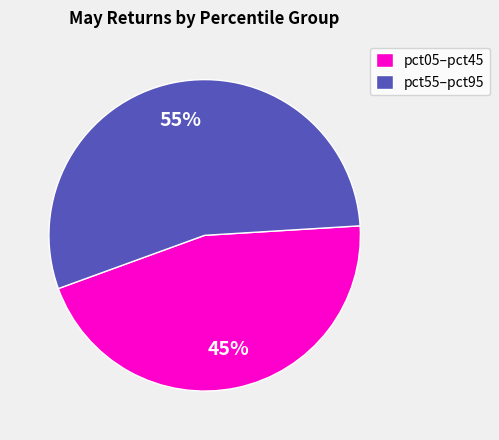

How many segments does this pie chart have?

2